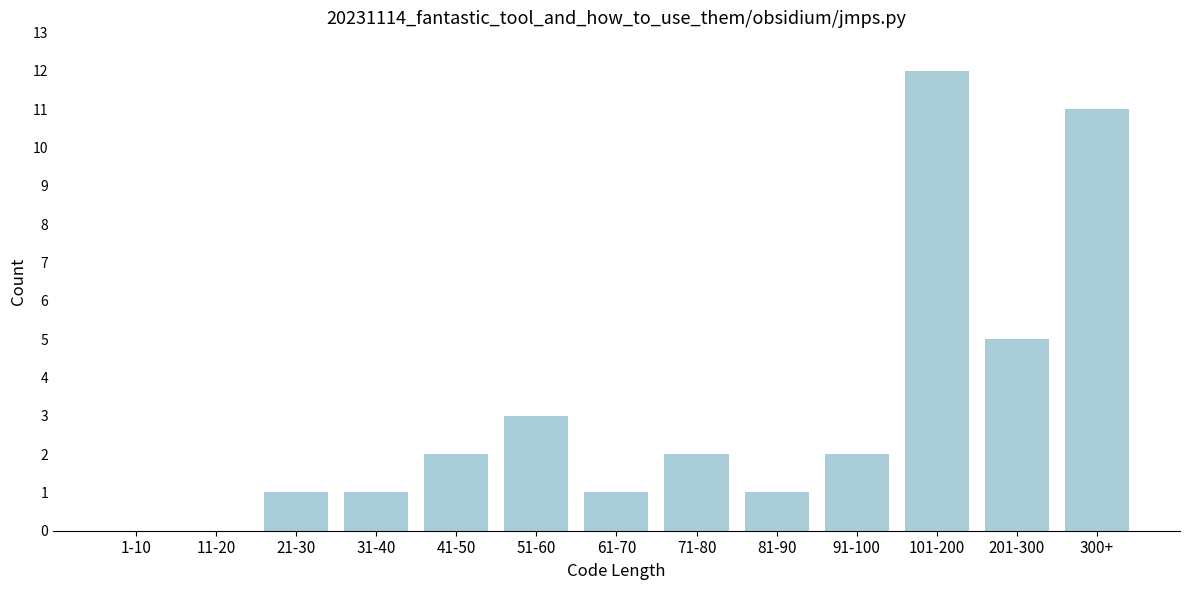

Reading right to left, extract all data points from this chart.

300+=11	201-300=5	101-200=12	91-100=2	81-90=1	71-80=2	61-70=1	51-60=3	41-50=2	31-40=1	21-30=1	11-20=0	1-10=0